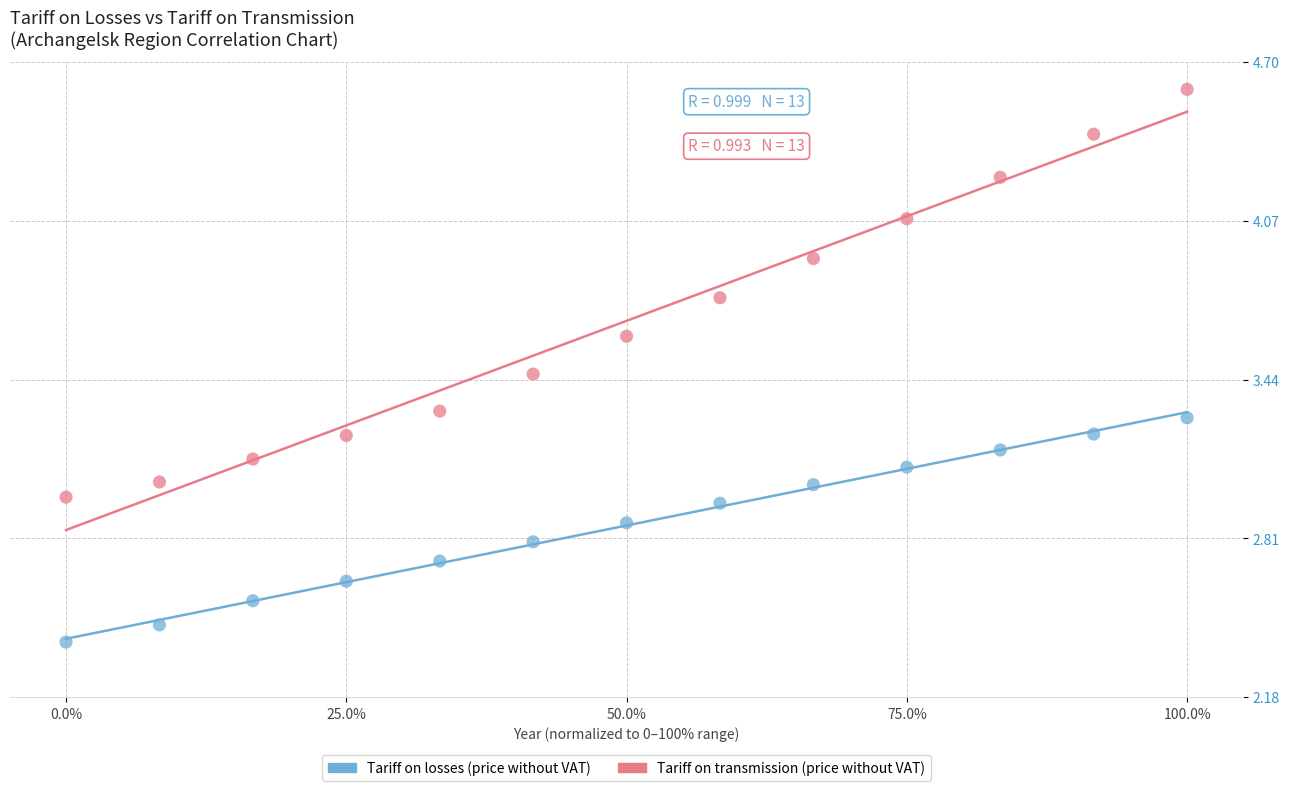

What are all the series names shown in the legend?

Tariff on losses (price without VAT), Tariff on transmission (price without VAT)